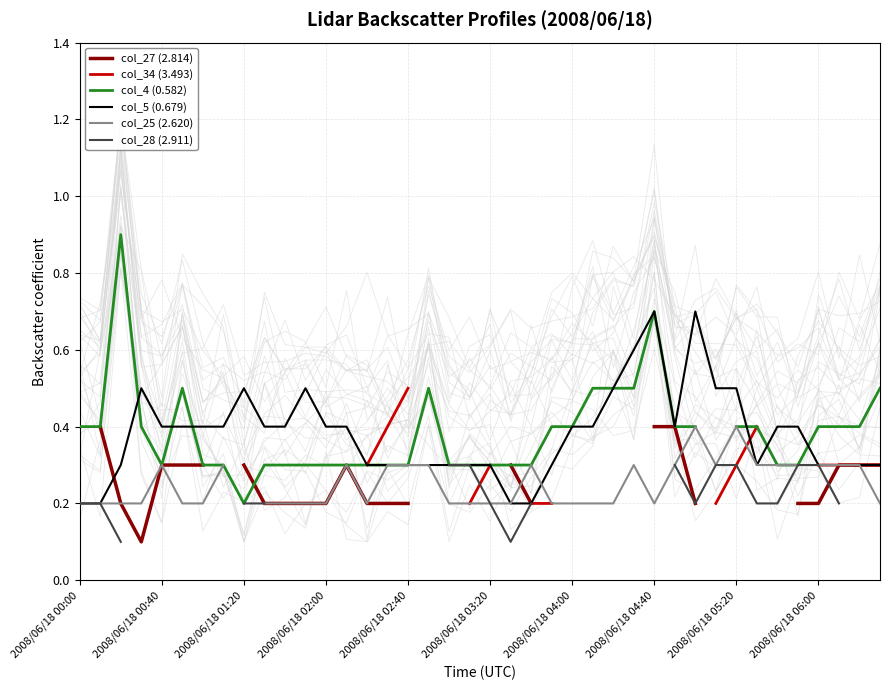

What is the highest value of the col_5 (0.679) series?

0.7